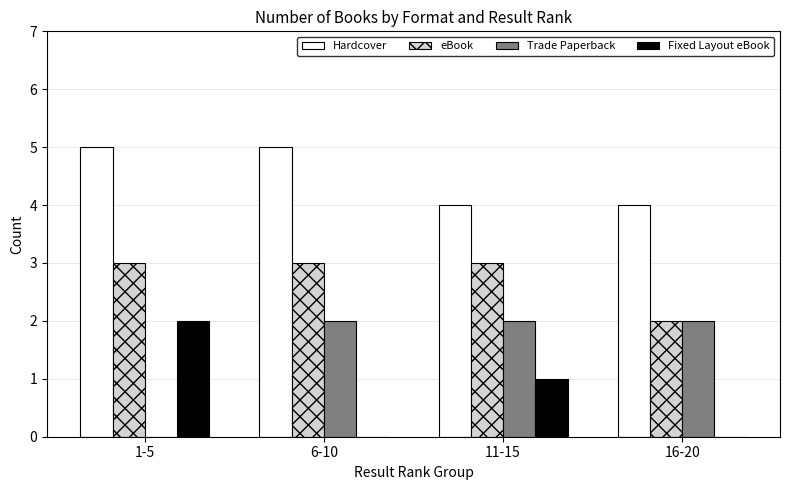

How many Fixed Layout eBook values are between 0 and 2?

4